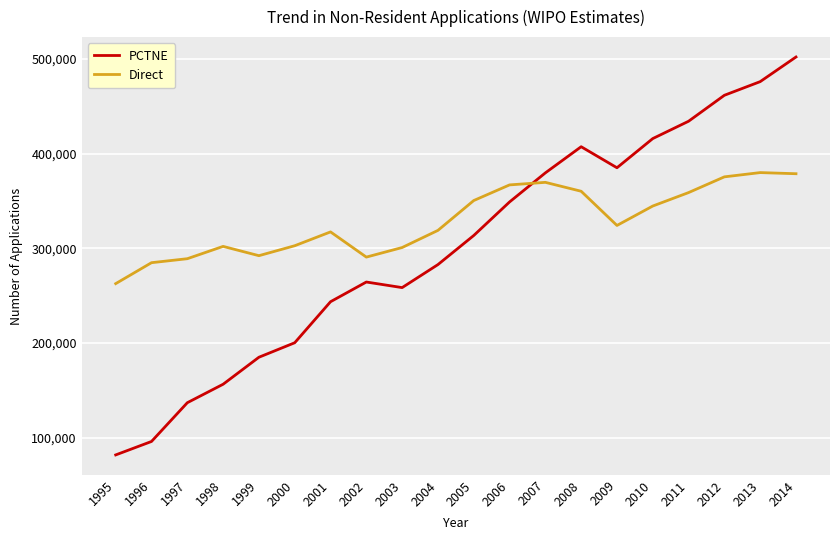

What are all the series names shown in the legend?

PCTNE, Direct